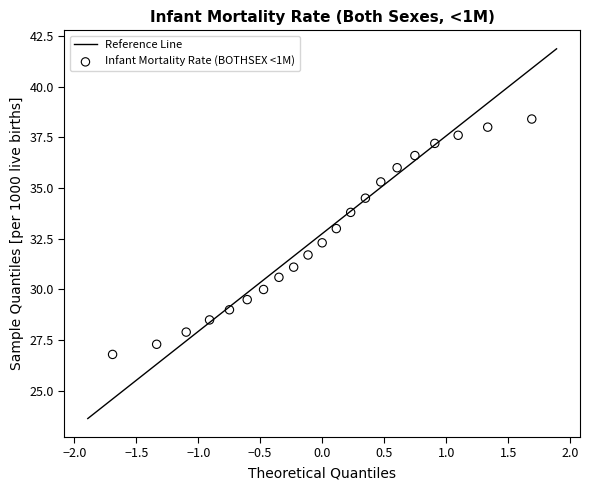

What is the range of X values (max minus min)?

3.4